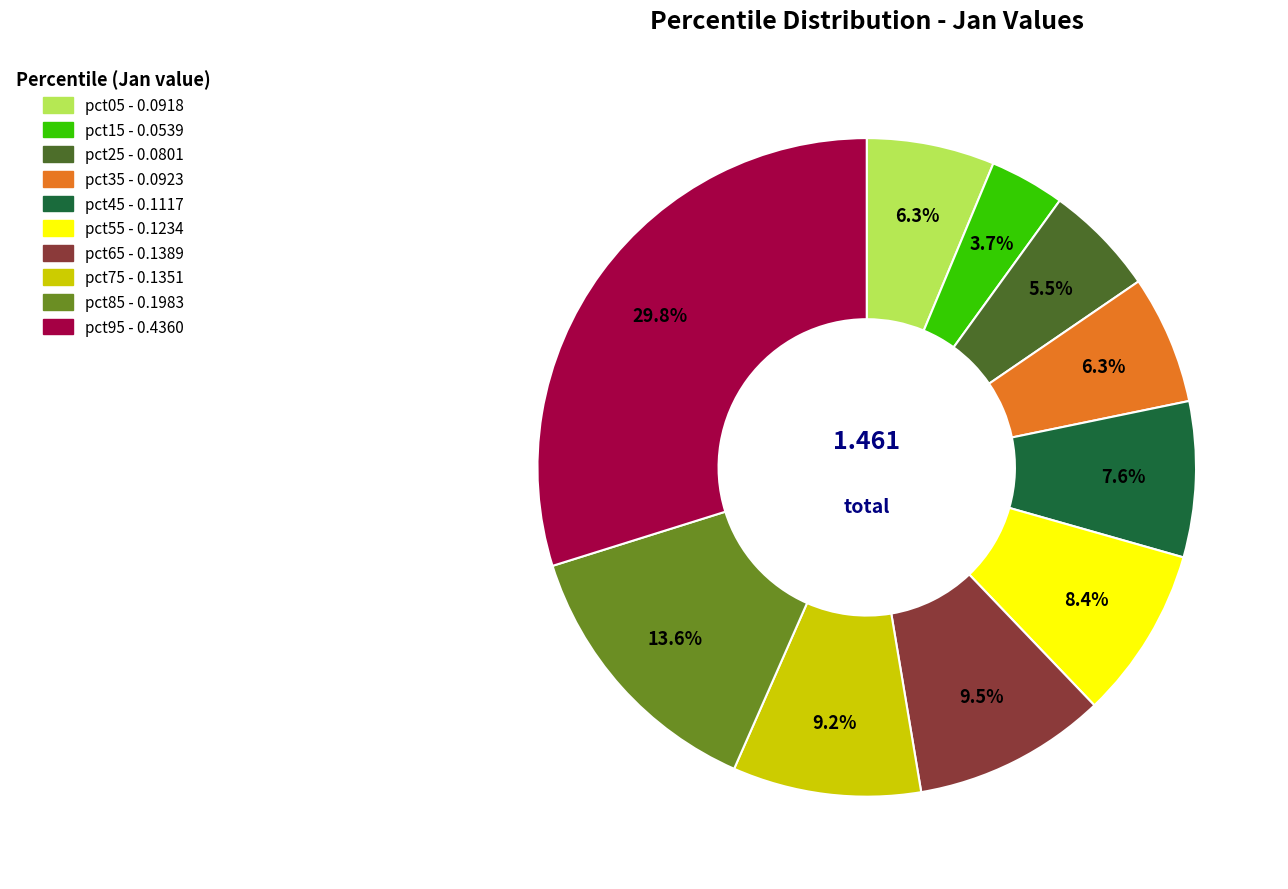

Is there any slice that represents more than half of the pie?

No